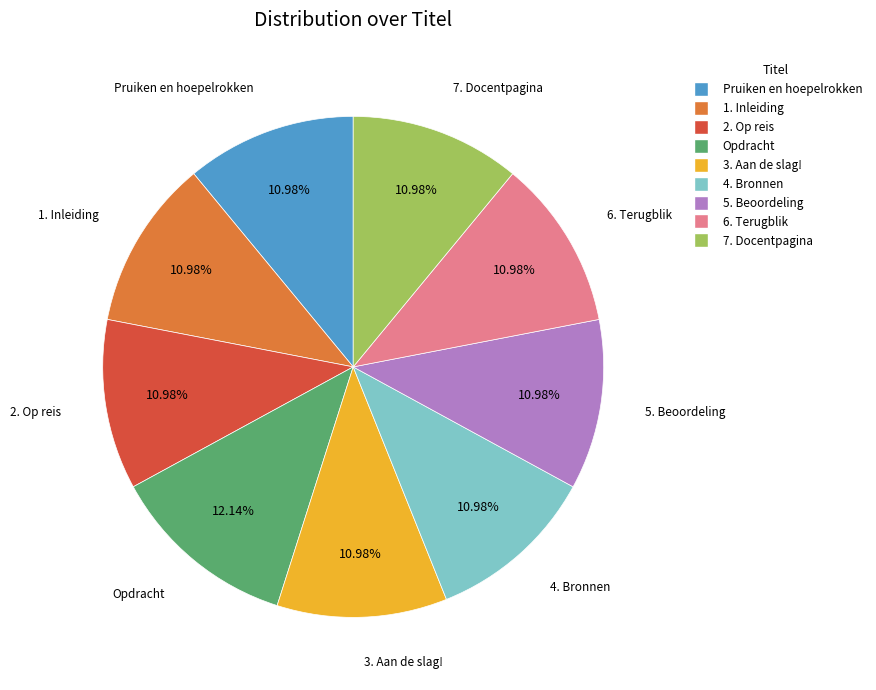

Which slice is the largest?

Opdracht